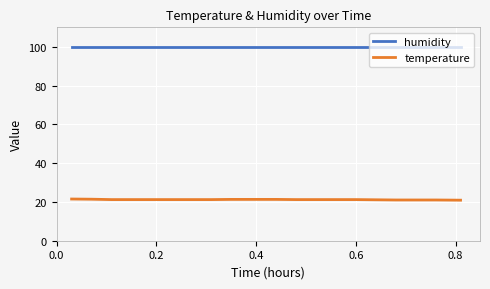

What is the sum of all humidity values?

1998.0